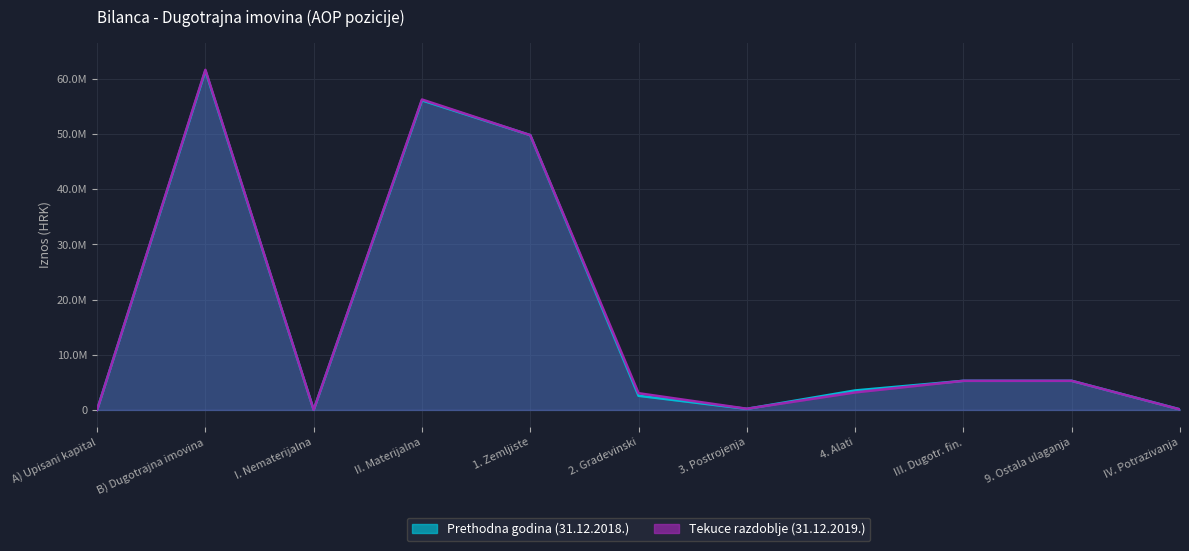

Which series has the largest total across all categories?

Tekuce razdoblje